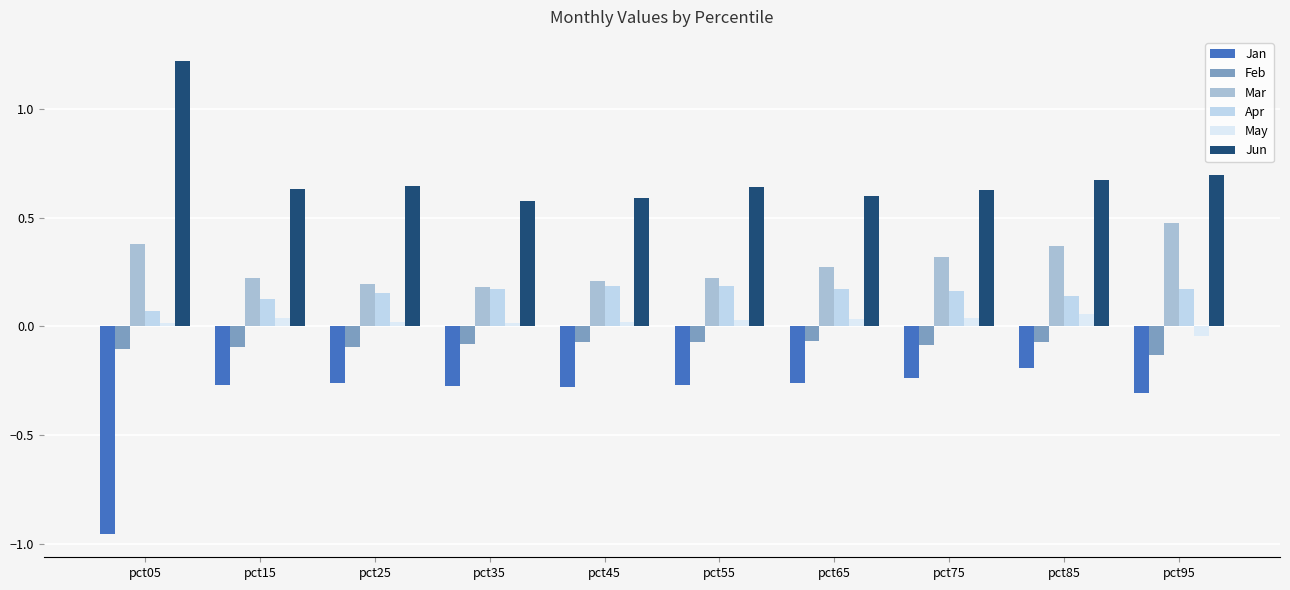

Does the chart contain stacked bars?

No